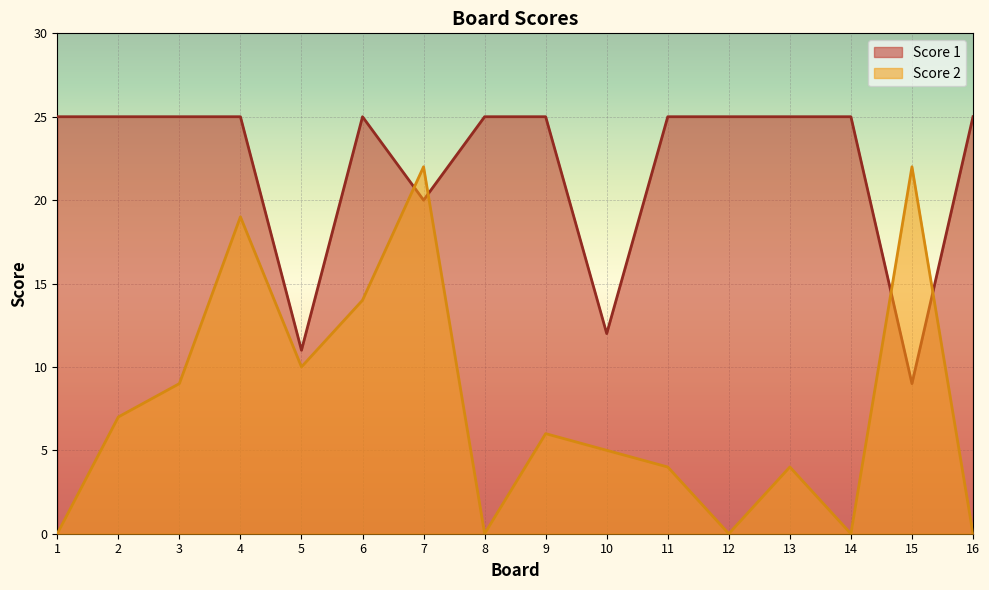

How many intersections are there between Score 2 and Score 1?

4